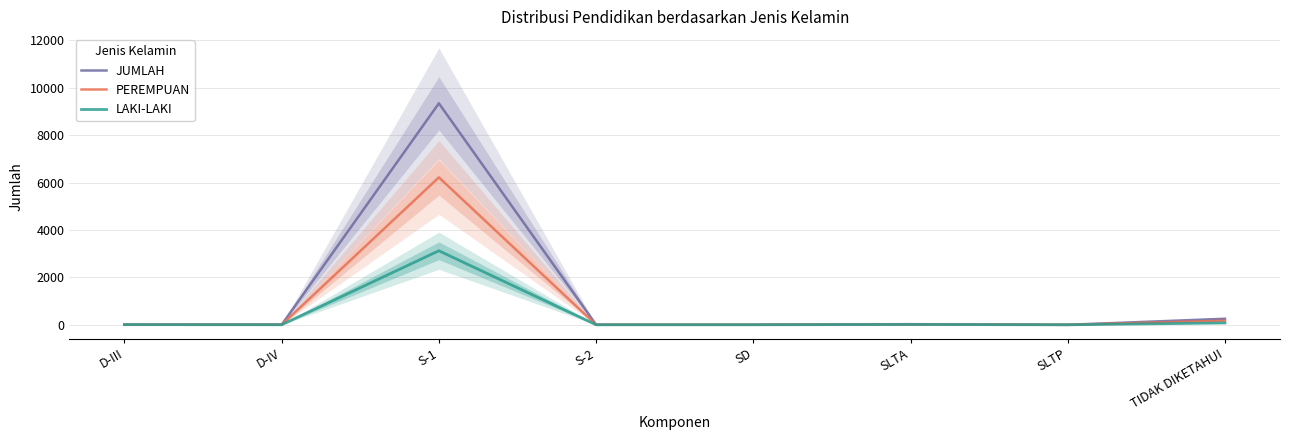

Reading right to left, transcribe all the data shown in this chart.

JUMLAH: 255	1	27	4	4	9346	6	11
PEREMPUAN: 175	0	14	2	2	6221	3	4
LAKI-LAKI: 80	1	13	2	2	3125	3	7